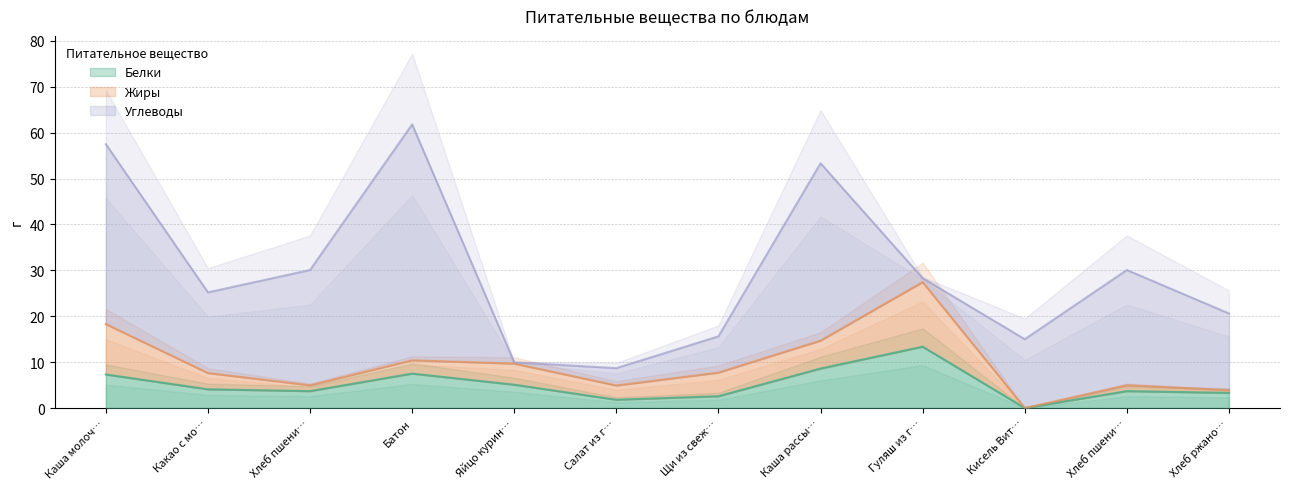

How many interior local peaks does the Углеводы series have?

3